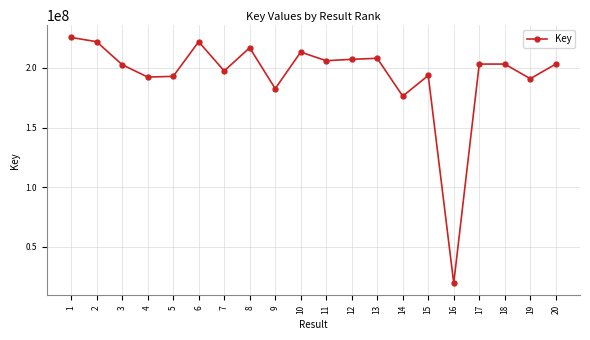

How many data points are less than 203281545?

10